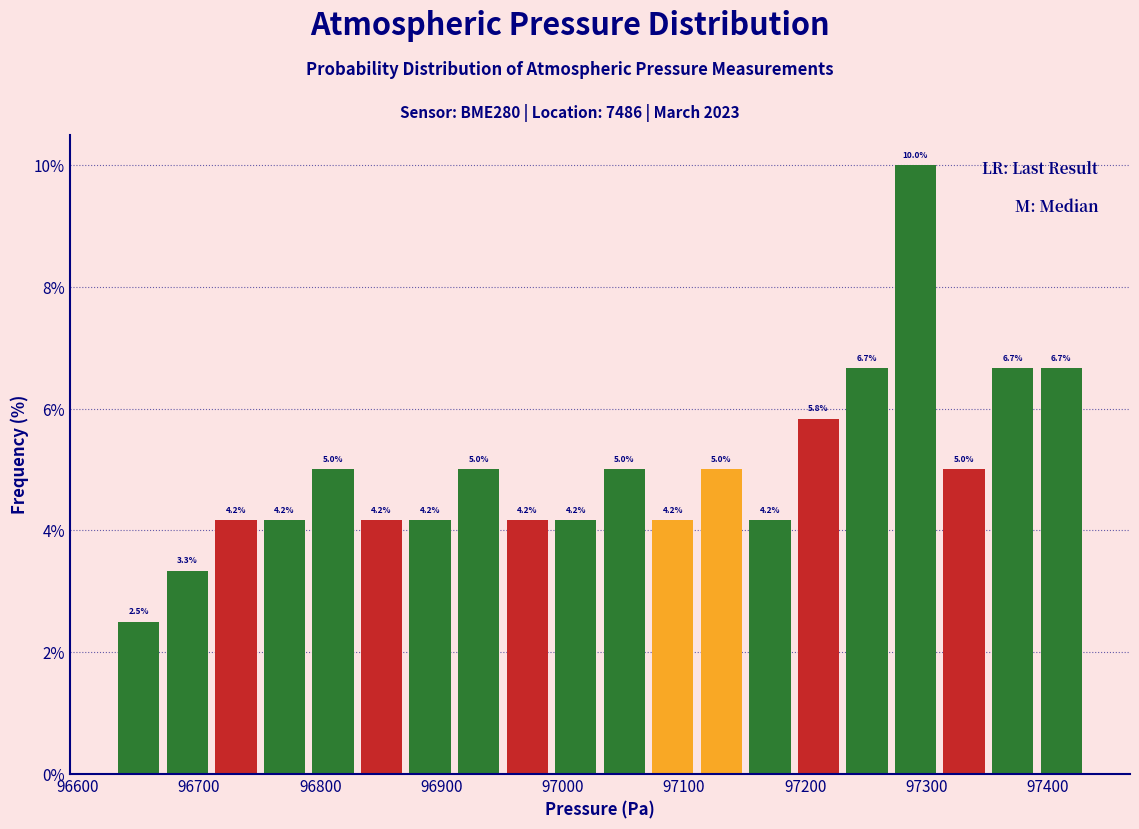

How tall is the bar that spans 96710 to 96750 on the x-axis? The bar edges are not printed on the chart, so give them approximately, as read against the axis.

4.2